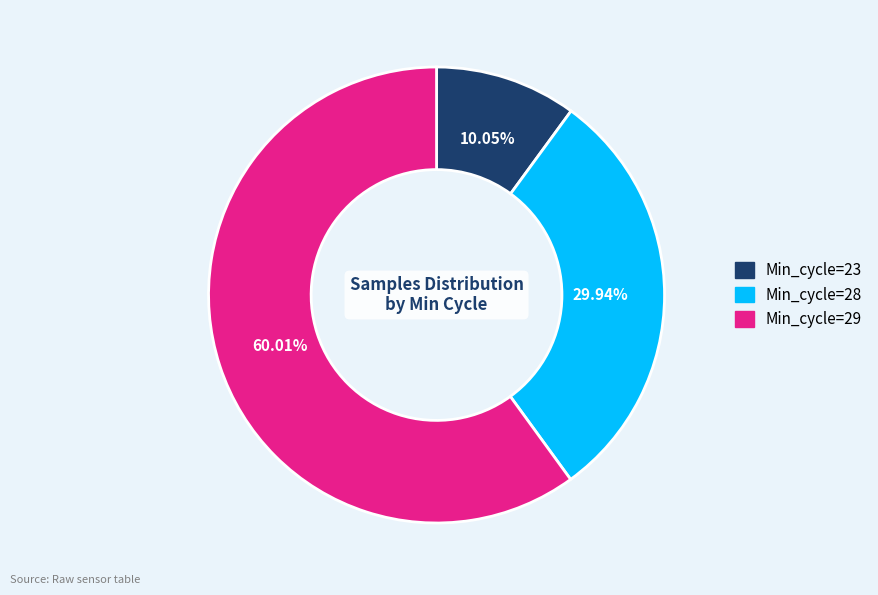

Is there any slice that represents more than half of the pie?

Yes